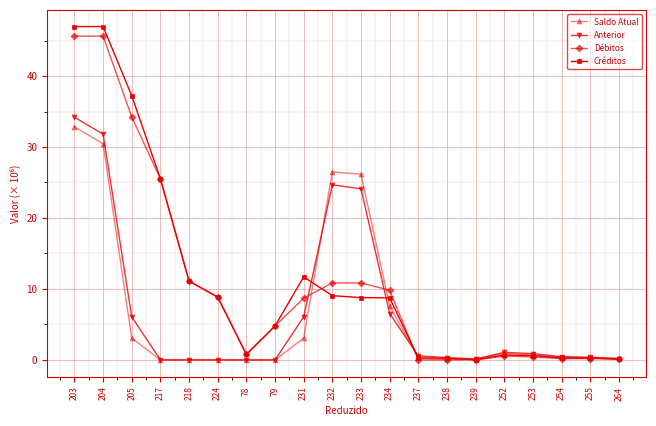

The Débitos series shows 7.6 at 218. True or false?

False